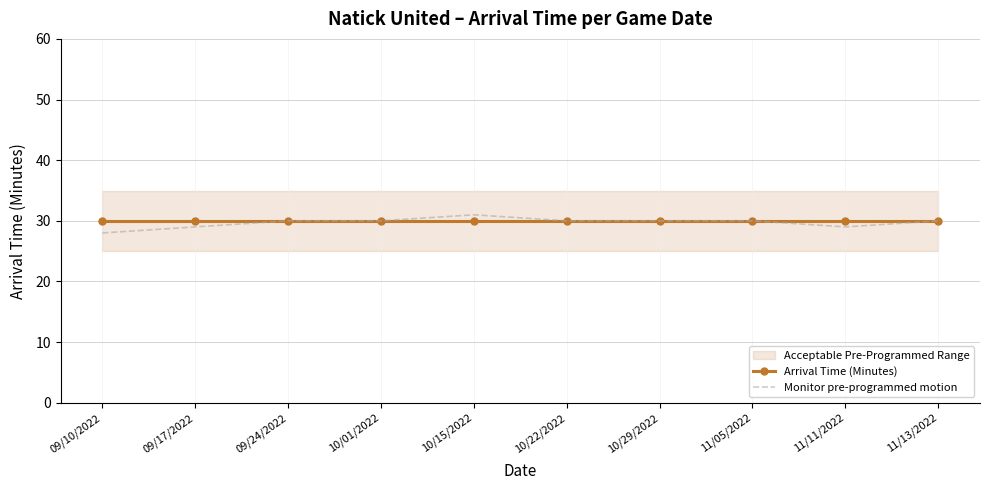

Reading right to left, transcribe all the data shown in this chart.

Arrival Time (Minutes): 30	30	30	30	30	30	30	30	30	30
Monitor pre-programmed motion: 30	29	30	30	30	31	30	30	29	28